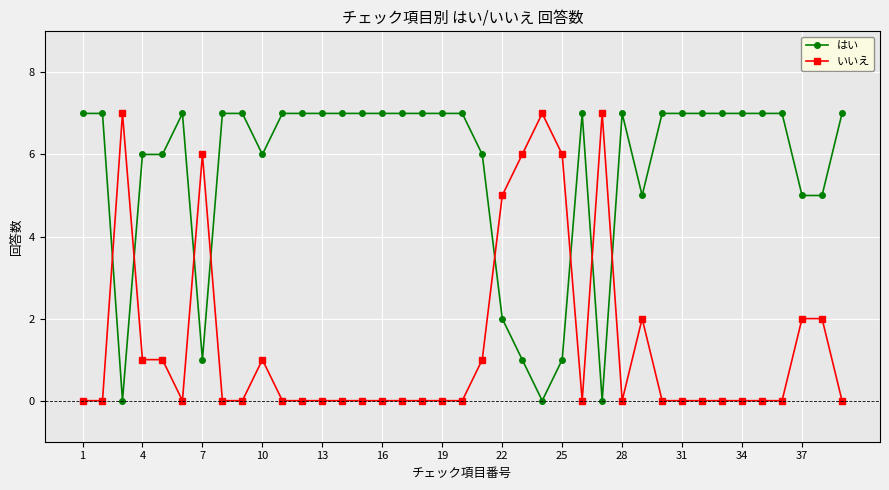

List the series in order of their overall mean, highest first.

はい, いいえ